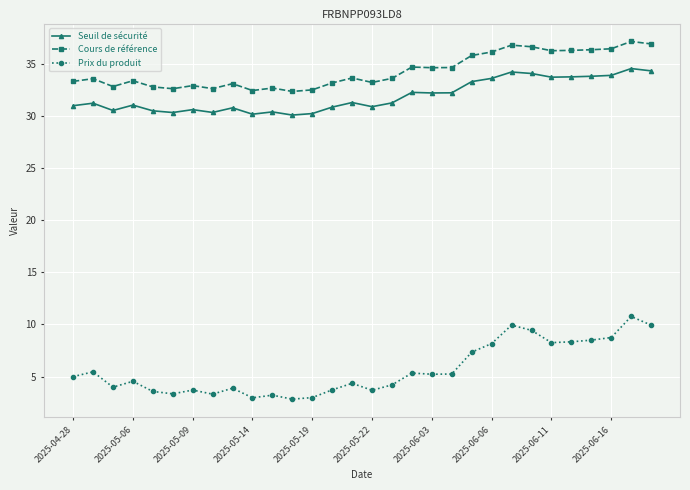

Which series has the widest spread of values?

Prix du produit